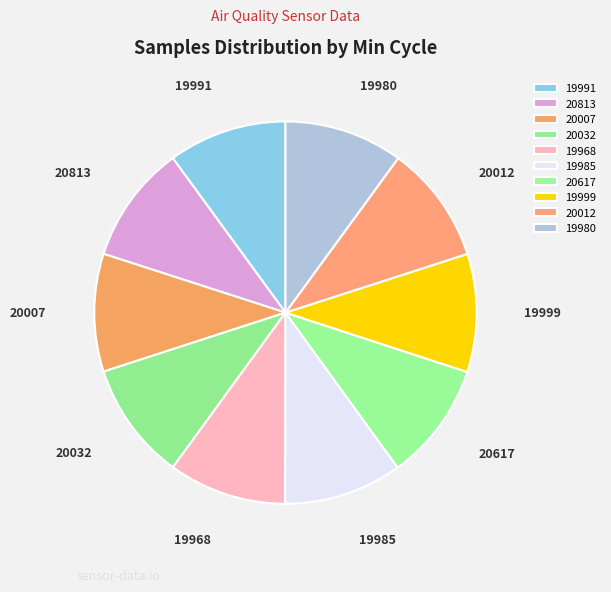

Combined, do 20617 and 20813 account for over 50%?

No